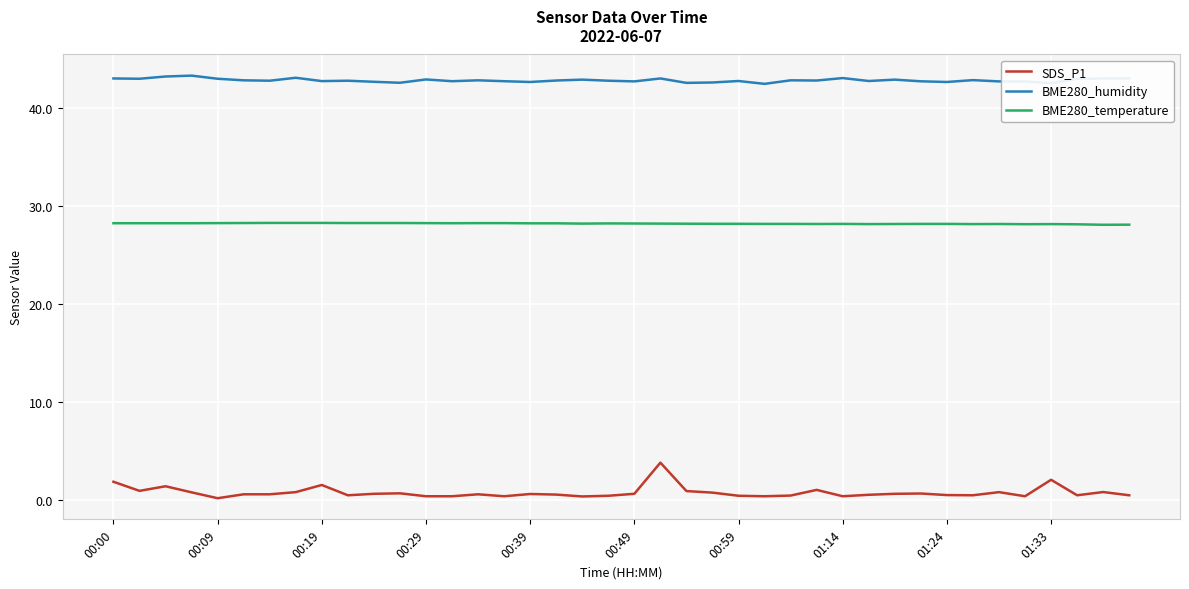

What is the difference between the maximum and minimum values in the BME280_humidity series?

0.8